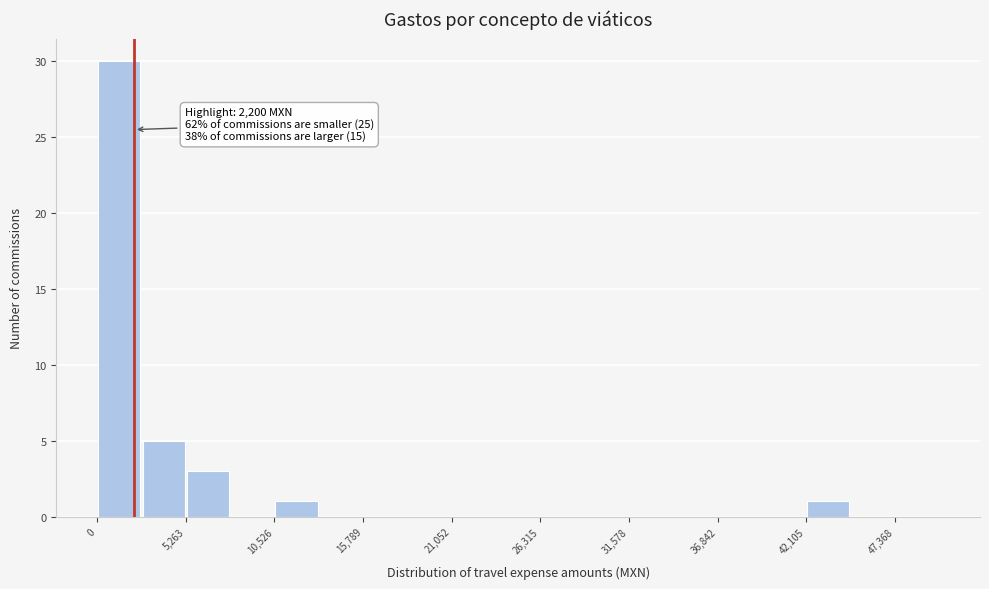

Read against the x-axis, roughly where is the centre of the tallest bar?

1000